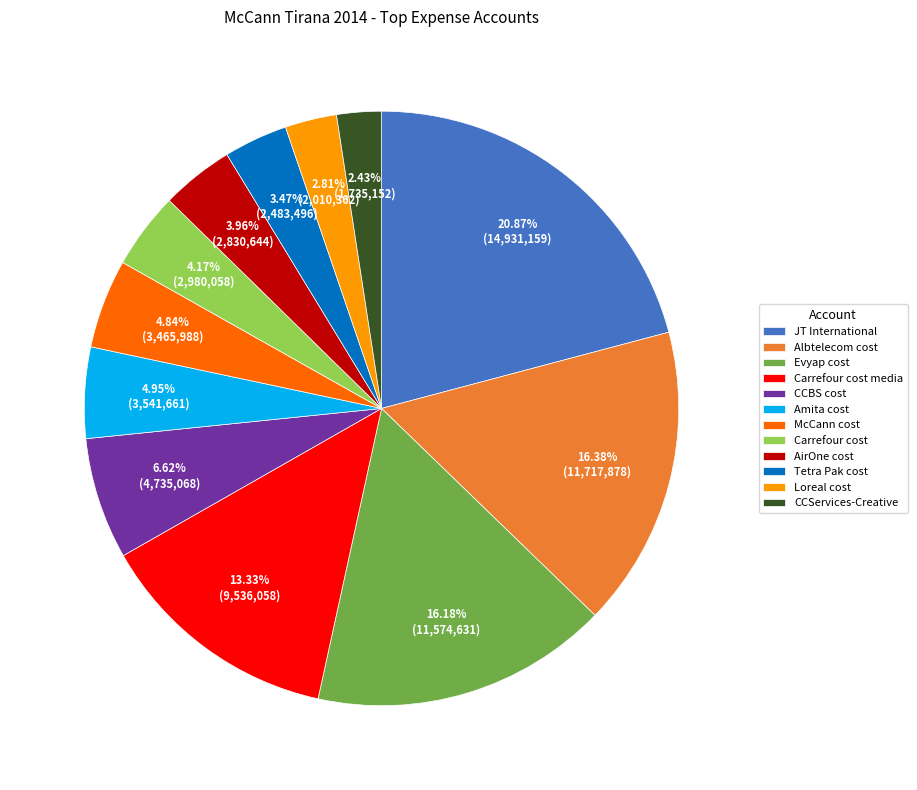

To the nearest percent, what portion does McCann cost represent?

5%